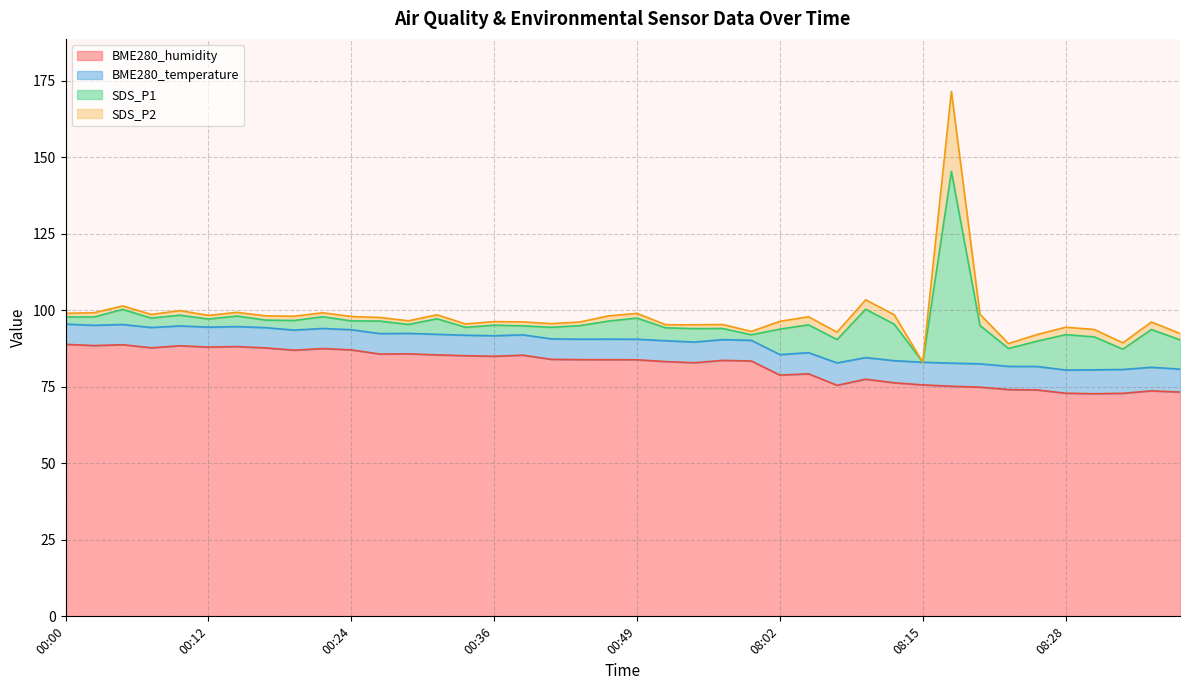

Where does the SDS_P2 series first go above 1?

00:00